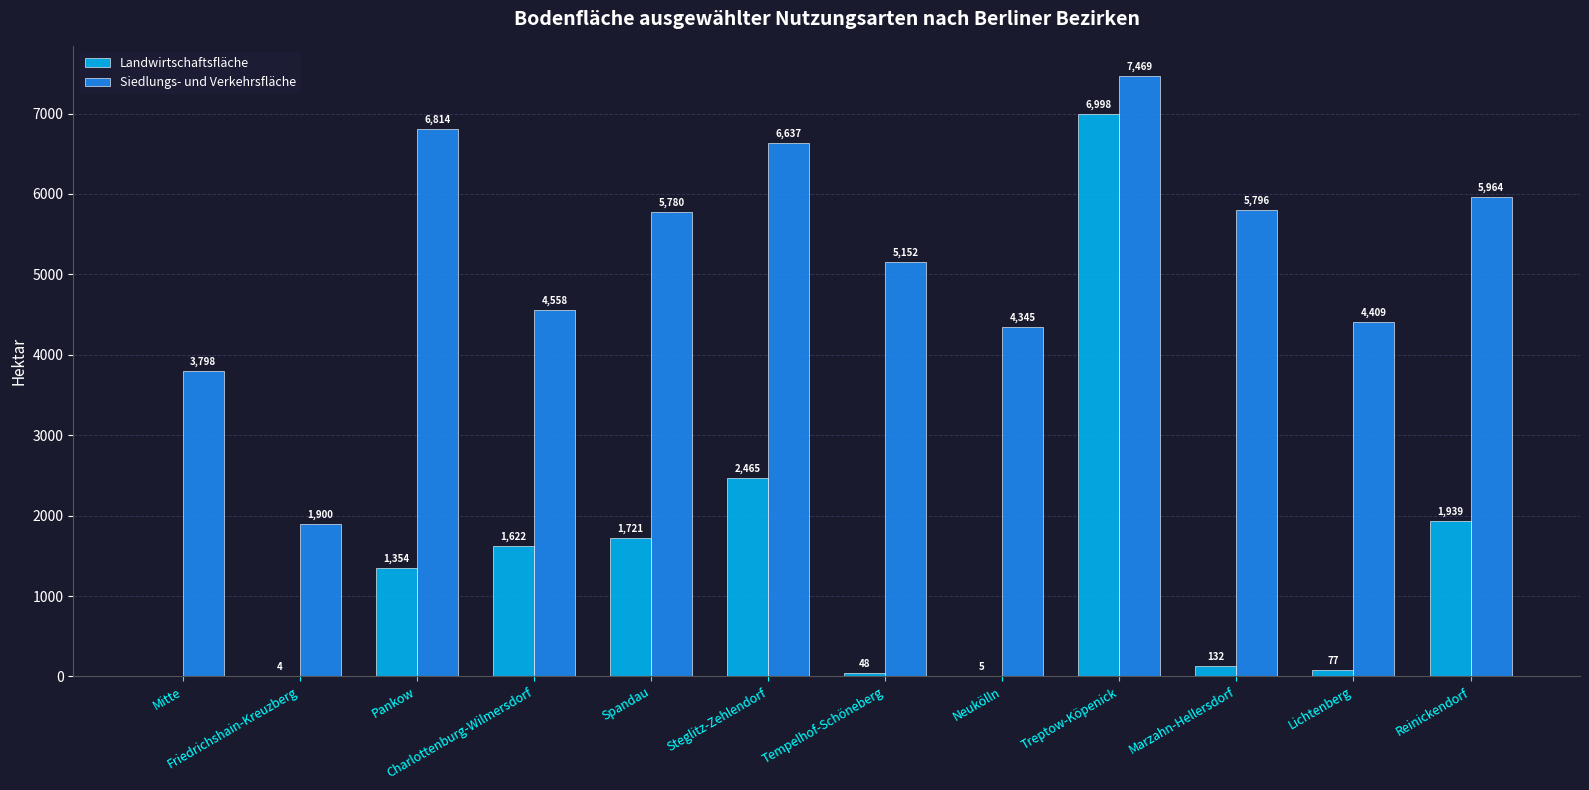

What are all the series names shown in the legend?

Landwirtschaftsfläche, Siedlungs- und Verkehrsfläche